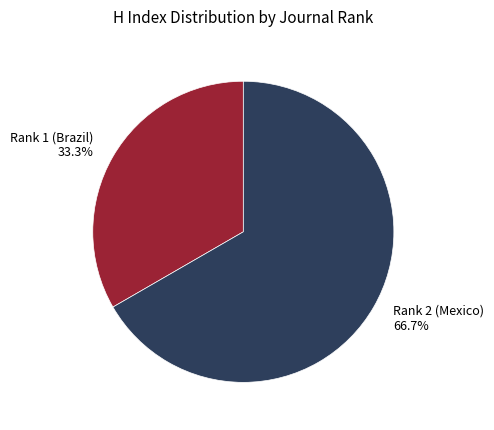

Which slice is the largest?

Rank 2 (Mexico)